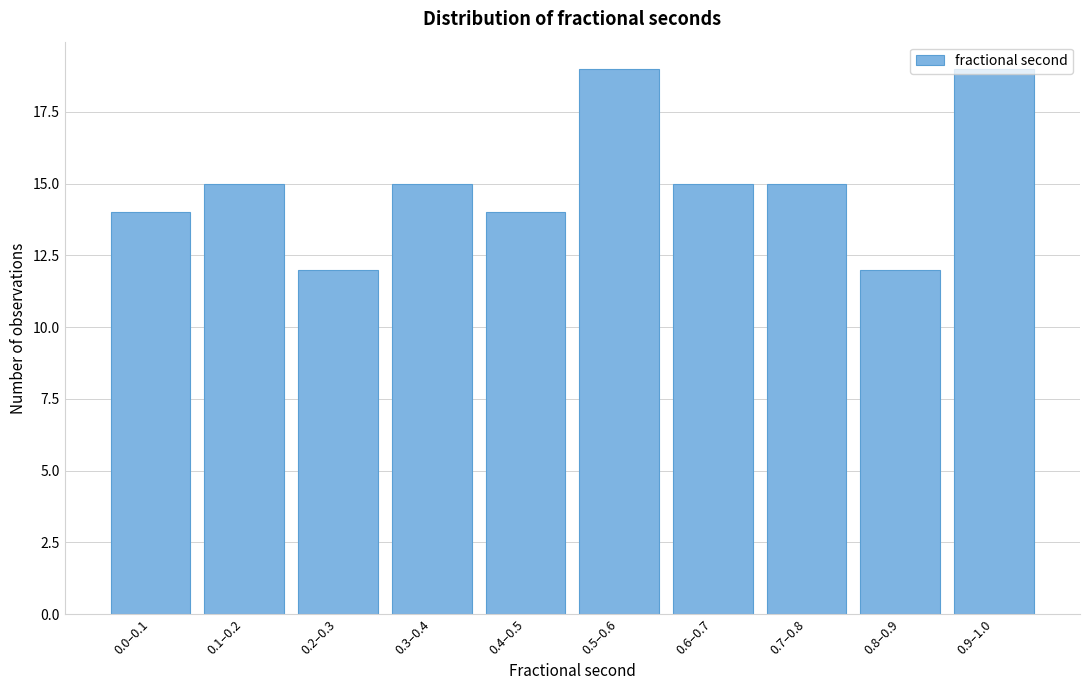

What is the maximum value shown in the chart?

19